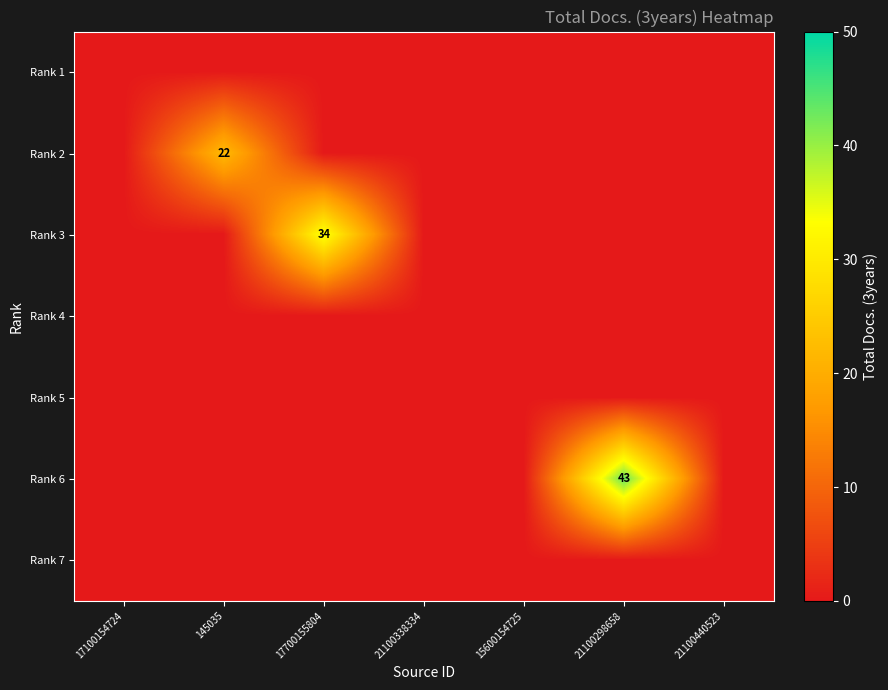

Is the value of Rank 3 at 17100154724 greater than the value of Rank 4 at 17700155804?

No